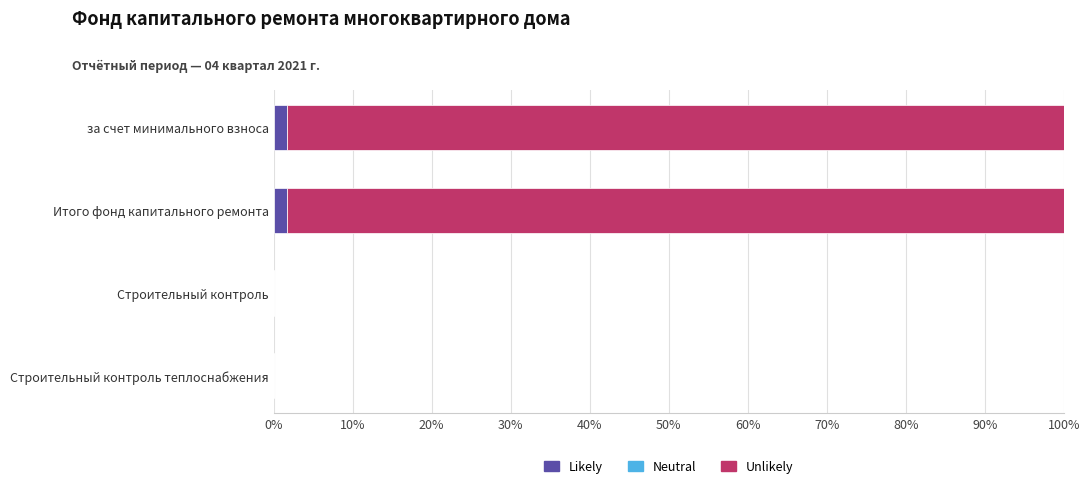

What is the sum of all Likely values?

3.3